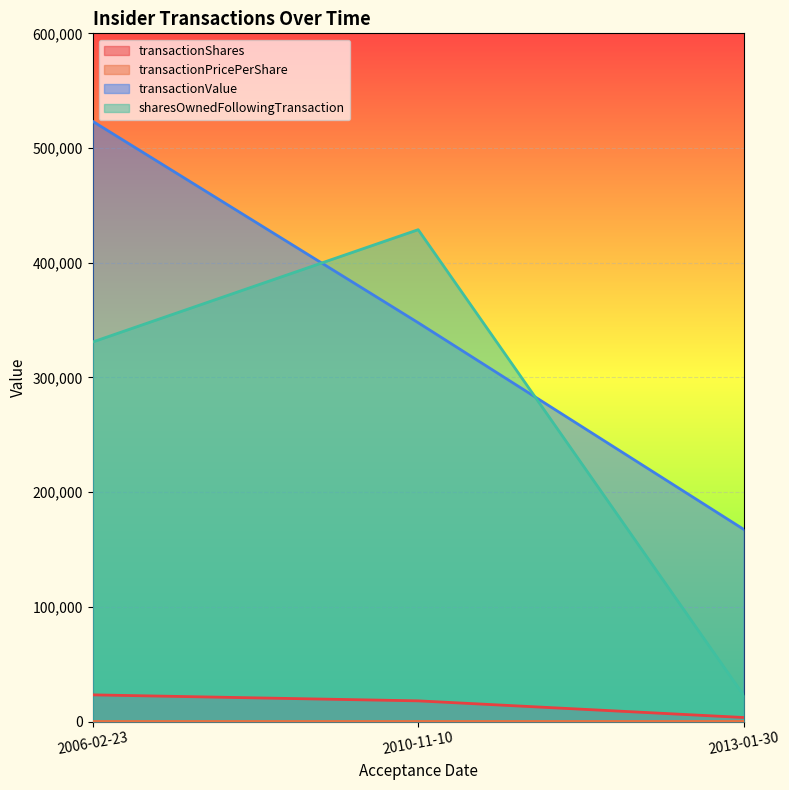

How many values in the transactionValue series exceed 347709?

1